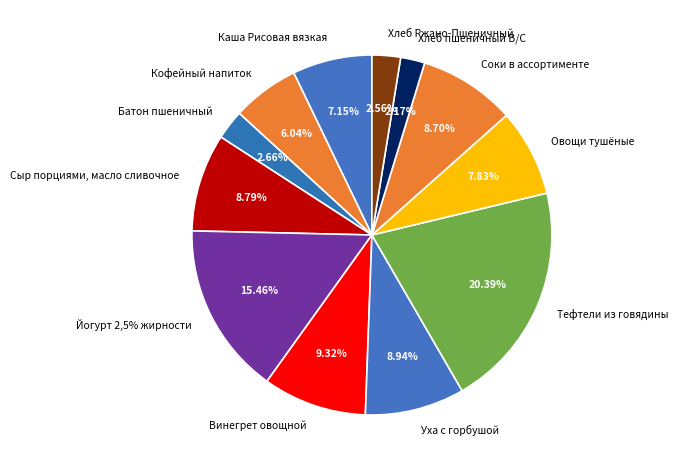

What percentage is the Кофейный напиток slice, to the nearest percent?

6%